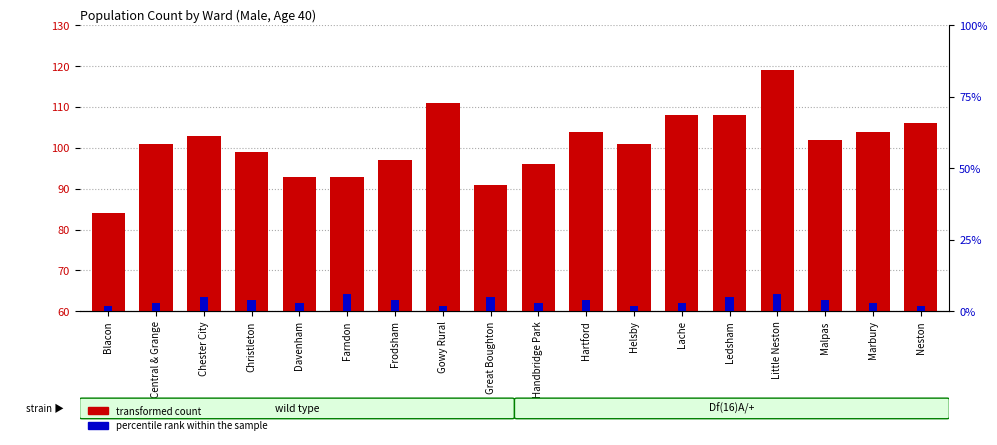

What are all the series names shown in the legend?

transformed count, percentile rank within the sample